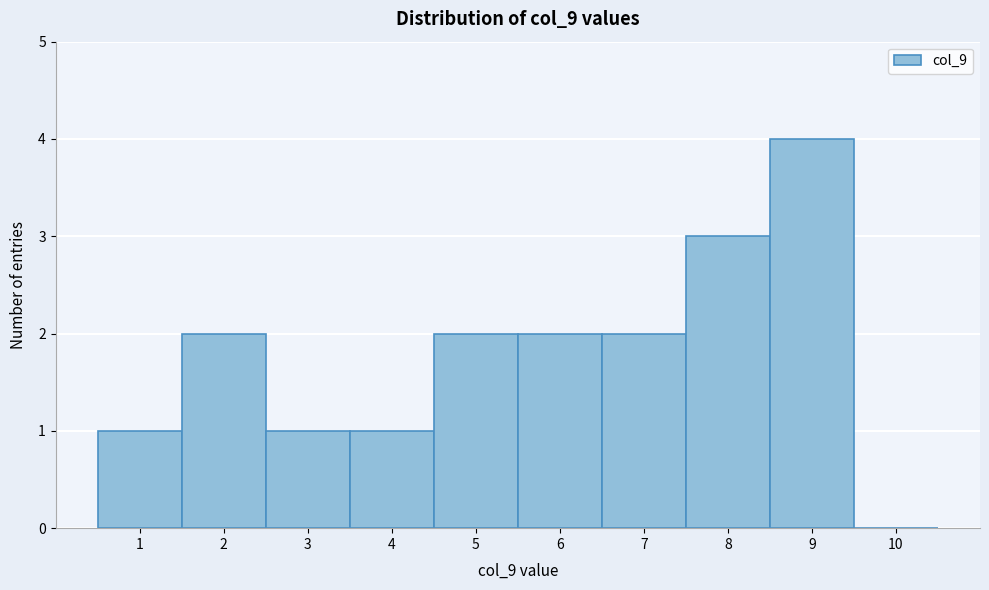

Reading left to right, list every bar in this chart as the range it spans on the x-axis followed by its height. The values are not printed on the chart, so give them approximately, as read against the axis.

0.5 to 1.5: 1
1.5 to 2.5: 2
2.5 to 3.5: 1
3.5 to 4.5: 1
4.5 to 5.5: 2
5.5 to 6.5: 2
6.5 to 7.5: 2
7.5 to 8.5: 3
8.5 to 9.5: 4
9.5 to 10.5: 0